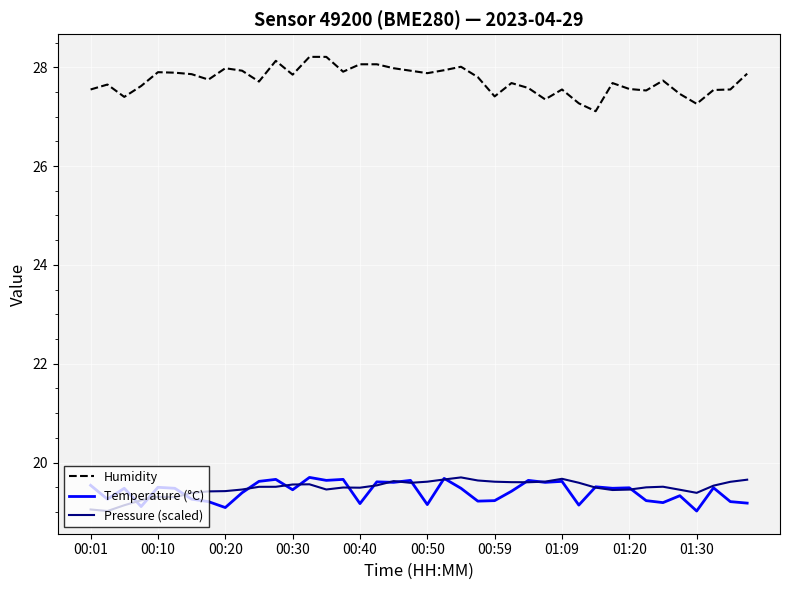

Which series has the largest total across all categories?

Humidity